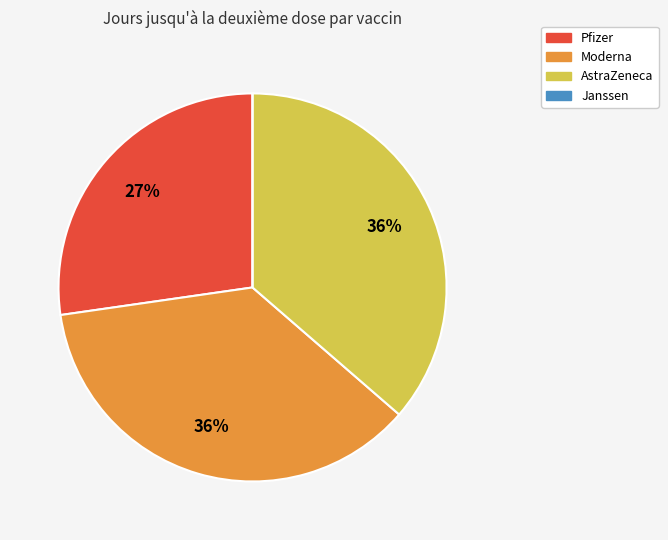

Is there any slice that represents more than half of the pie?

No